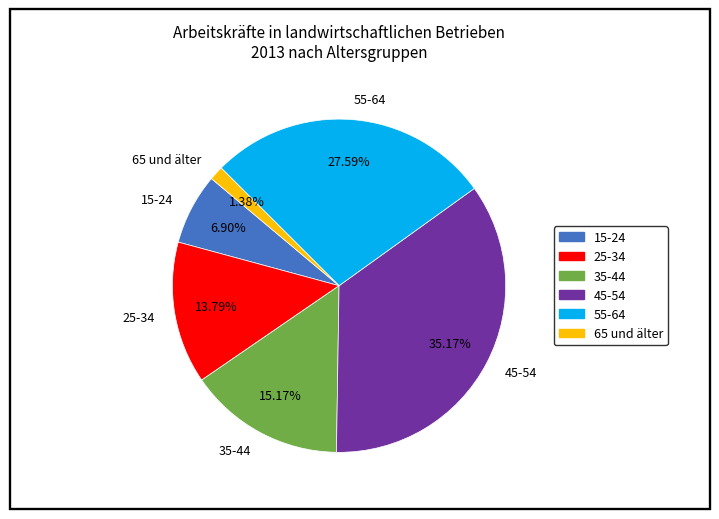

What is the ratio of the value at 45-54 to the value at 35-44?

2.3